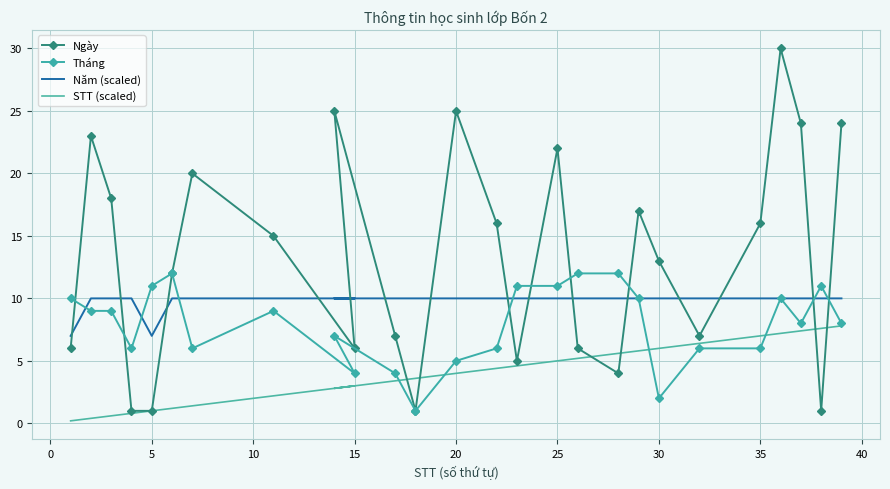

What are all the series names shown in the legend?

Ngày, Tháng, Năm (scaled), STT (scaled)